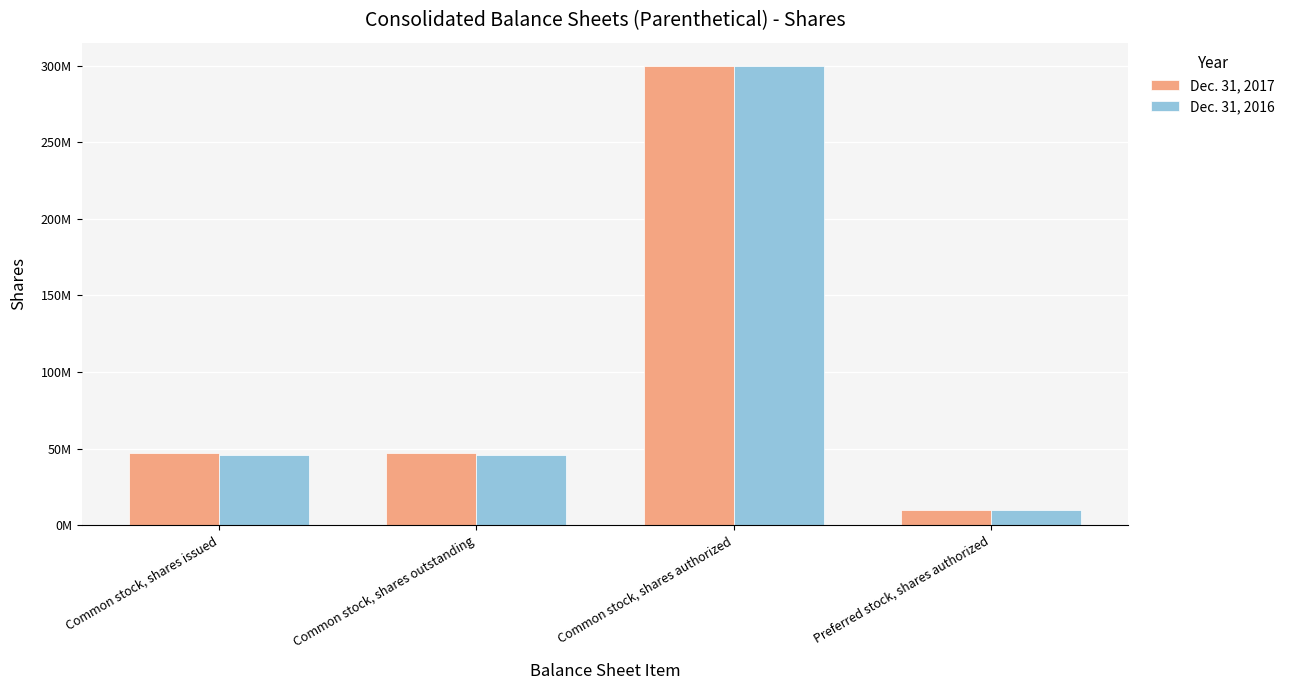

Reading right to left, extract all data points from this chart.

Dec. 31, 2017: Preferred stock, shares authorized=10000000	Common stock, shares authorized=300000000	Common stock, shares outstanding=47202310	Common stock, shares issued=47215720
Dec. 31, 2016: Preferred stock, shares authorized=10000000	Common stock, shares authorized=300000000	Common stock, shares outstanding=46142483	Common stock, shares issued=46172318